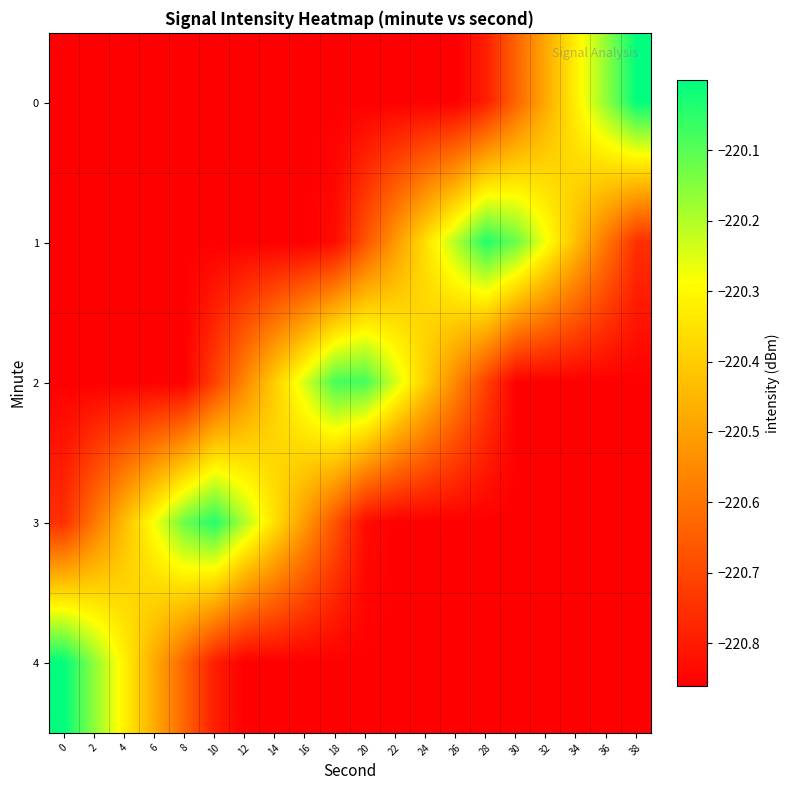

At which category is the sum across all series the highest?

10